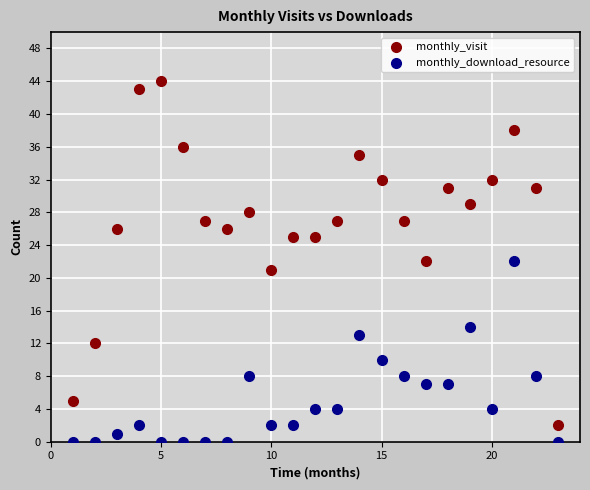

Which series contains the lowest Y value?

monthly_download_resource